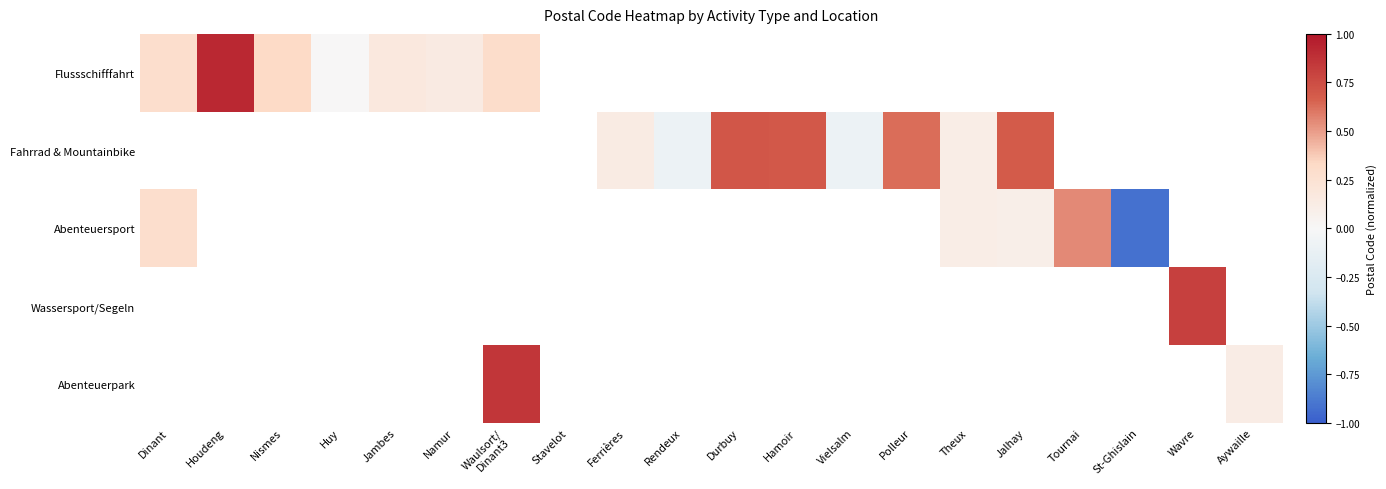

Between Aywaille and Polleur, which is larger?

Polleur